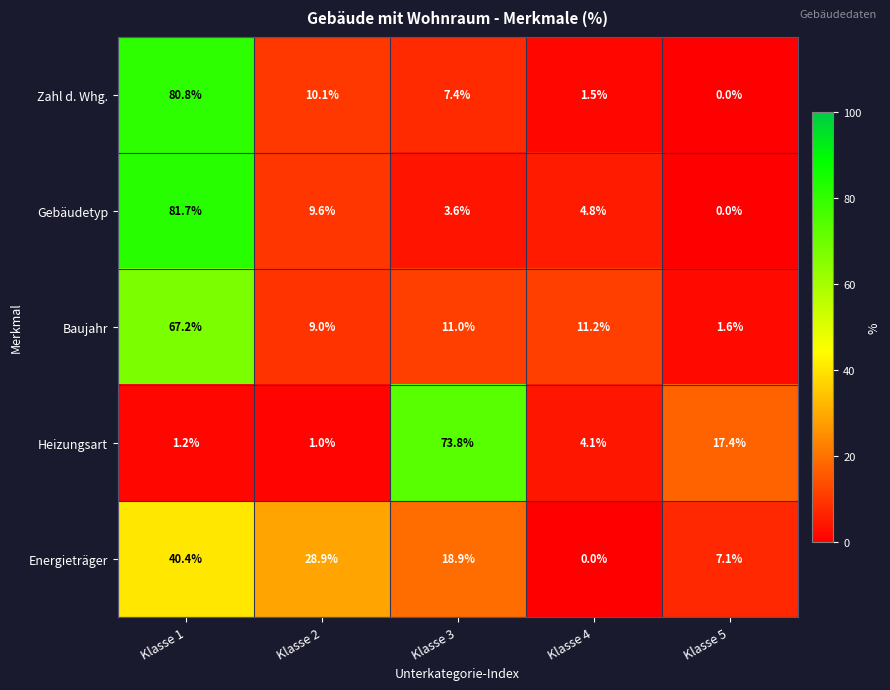

At which label is Gebäudetyp closest to 40?

Klasse 2